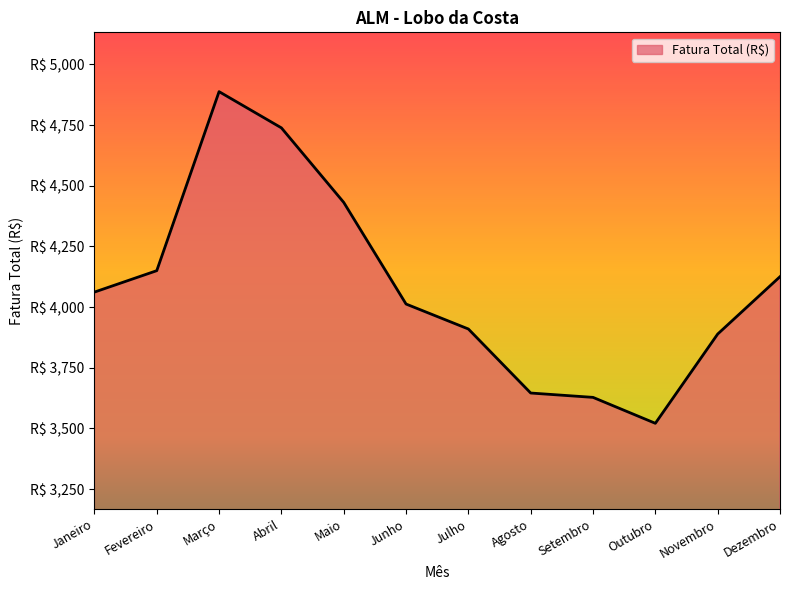

Which label corresponds to the smallest value in the chart?

Outubro